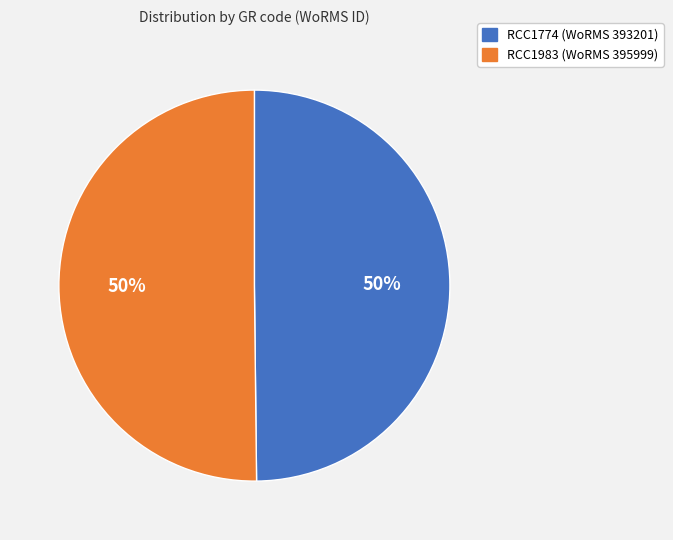

Is the sum of RCC1774 (WoRMS 393201) and RCC1983 (WoRMS 395999) greater than half?

Yes